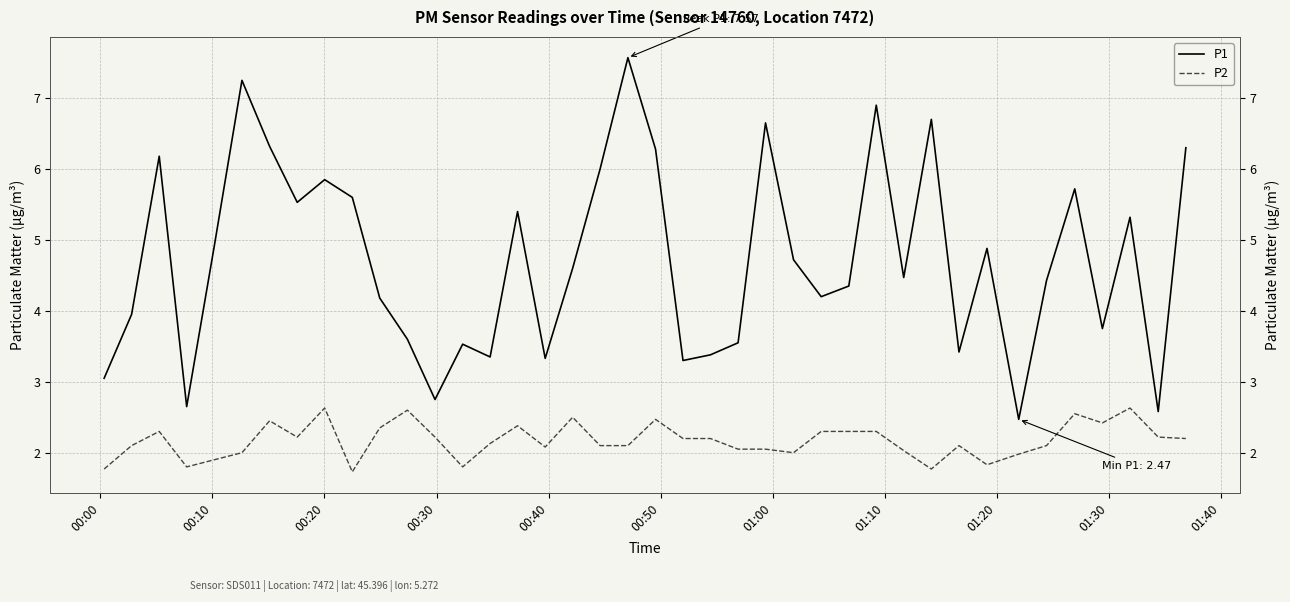

In P1, how many points are higher than both neighbors (excluding endpoints)?

12